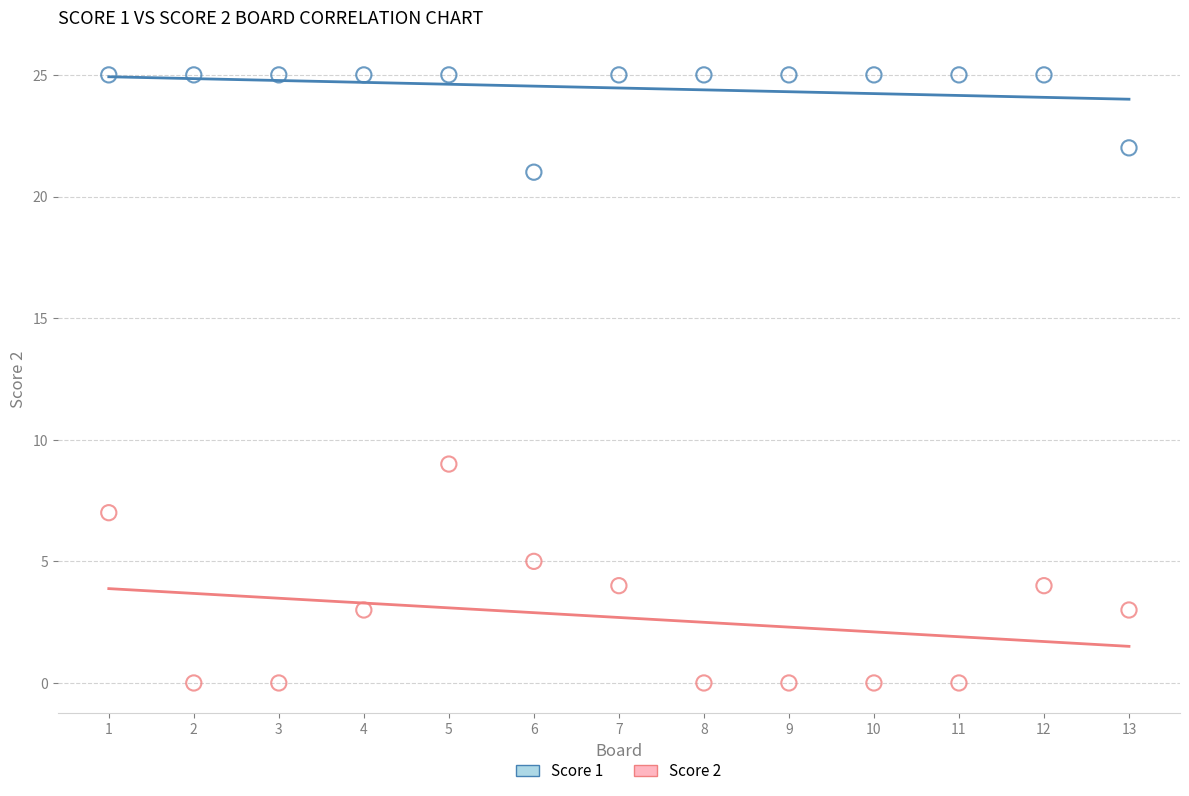

Which series reaches the maximum Y coordinate?

Score 1